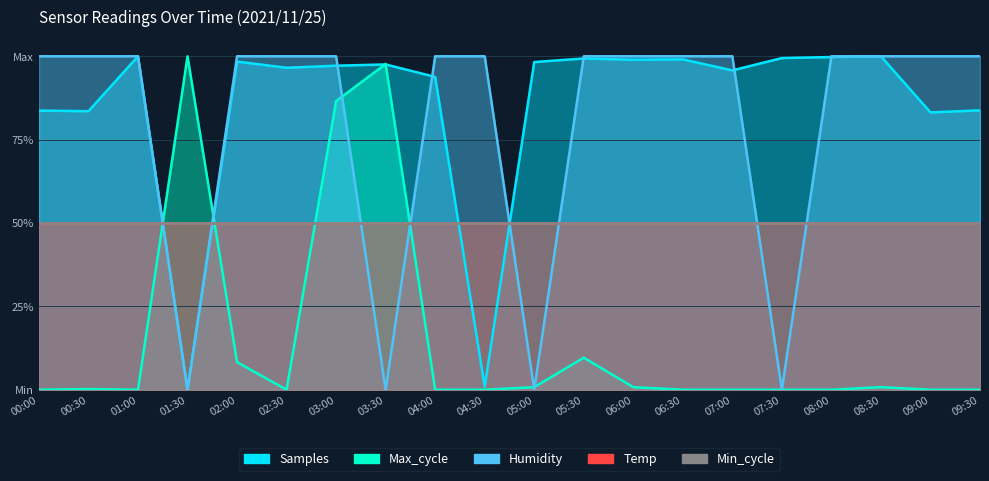

Is the value of Humidity at 03:00 greater than the value of Samples at 08:00?

Yes